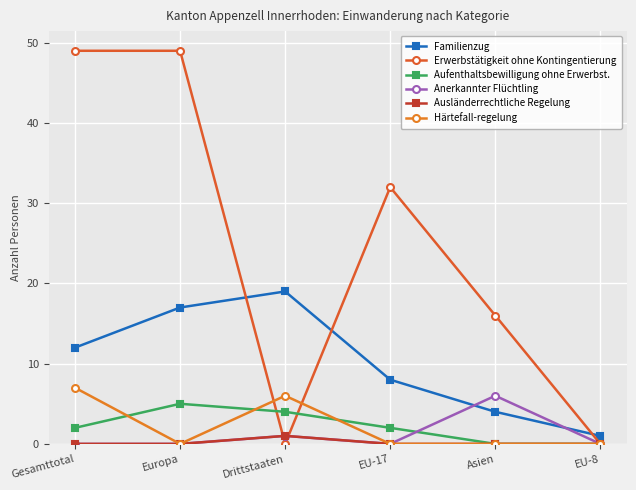

How many lines are shown in the chart?

6